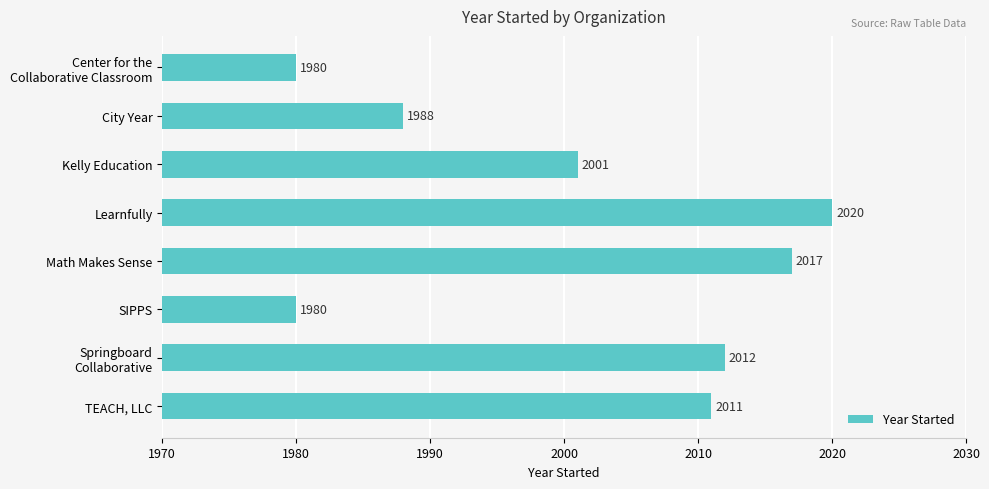

What is the difference between the maximum and minimum values?

40